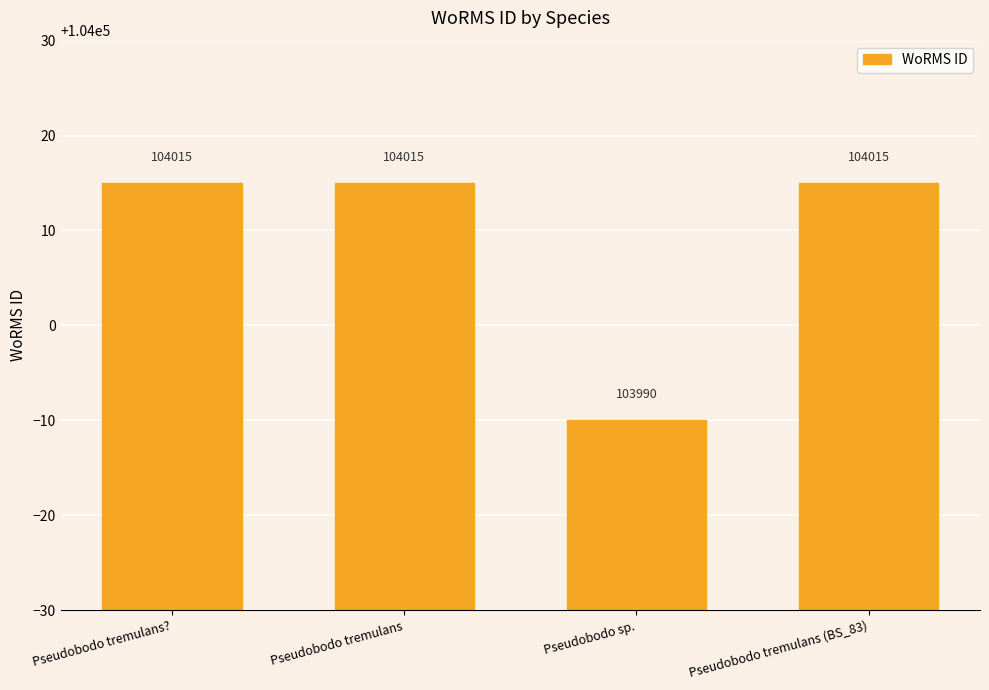

What value does the data have at Pseudobodo tremulans??

104015